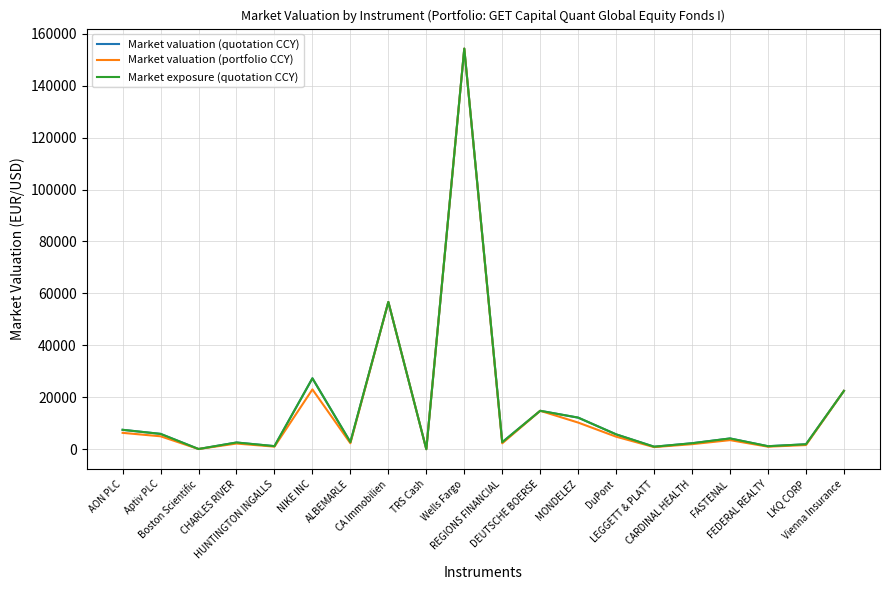

Does the chart display data point markers on the line(s)?

No